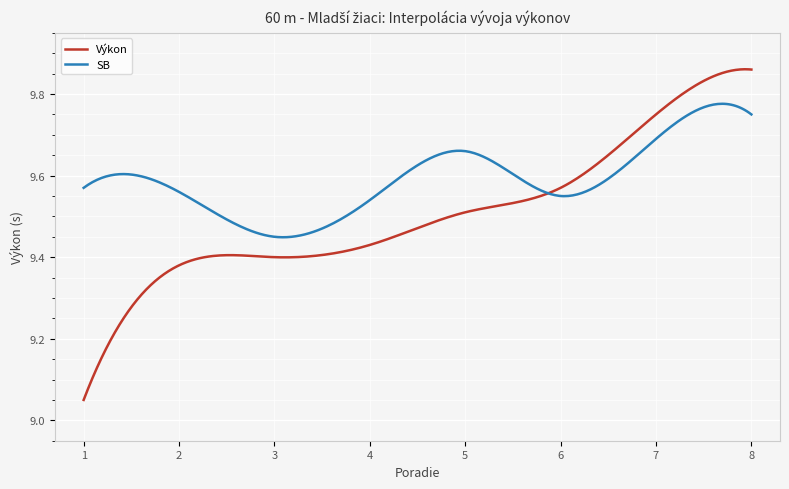

Which series has the widest spread of values?

Výkon